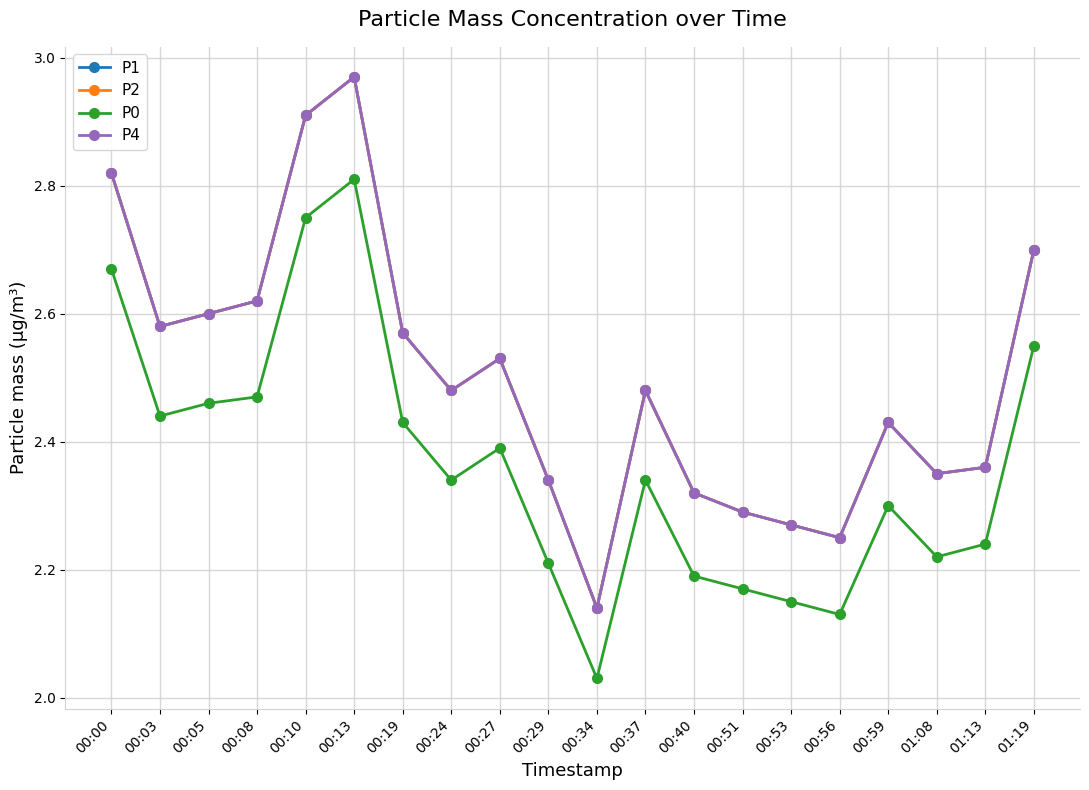

Between 00:27 and 00:51, which is larger?

00:27